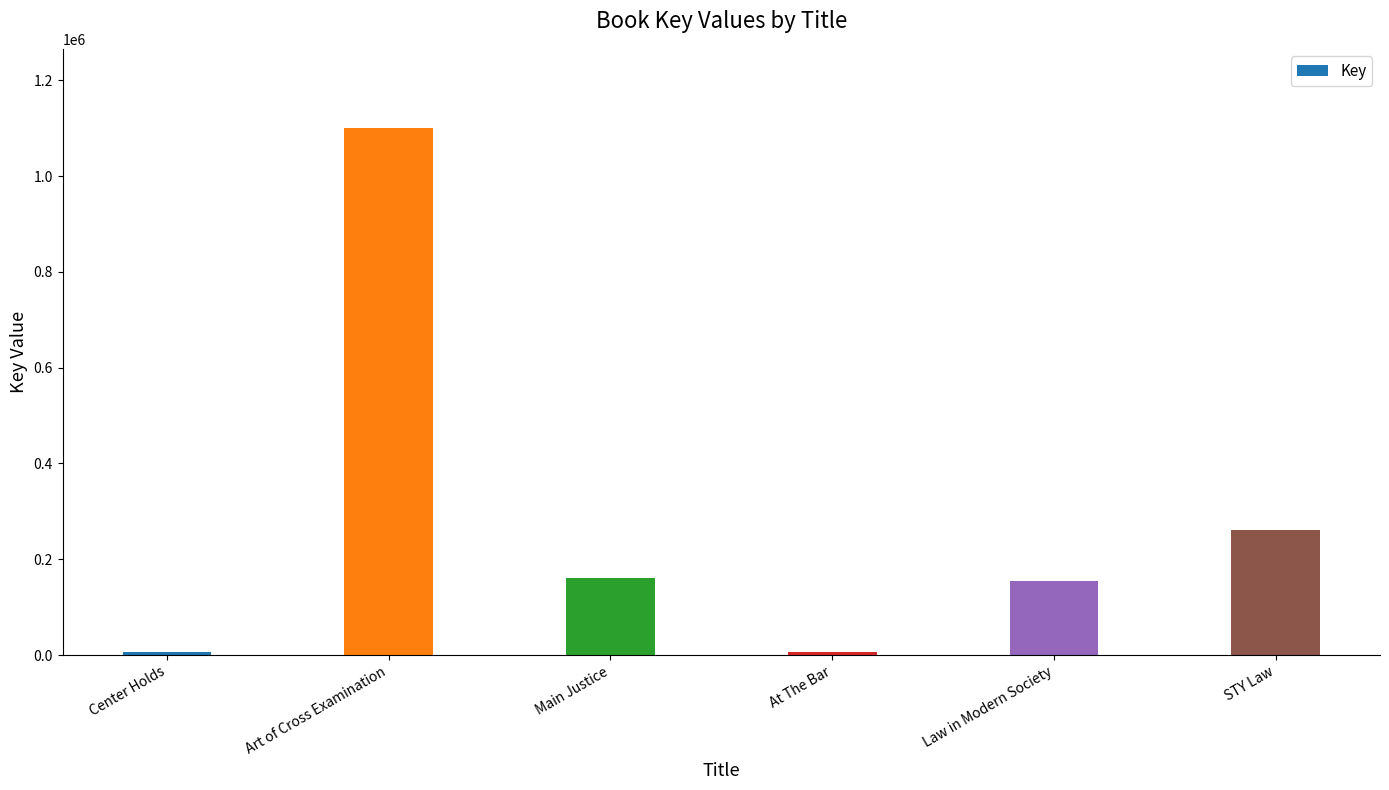

What is the greatest value displayed?

1100398